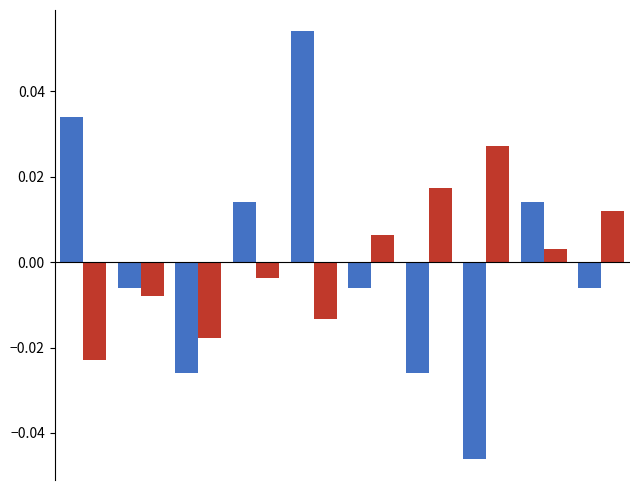

How many bars are there in total?

20